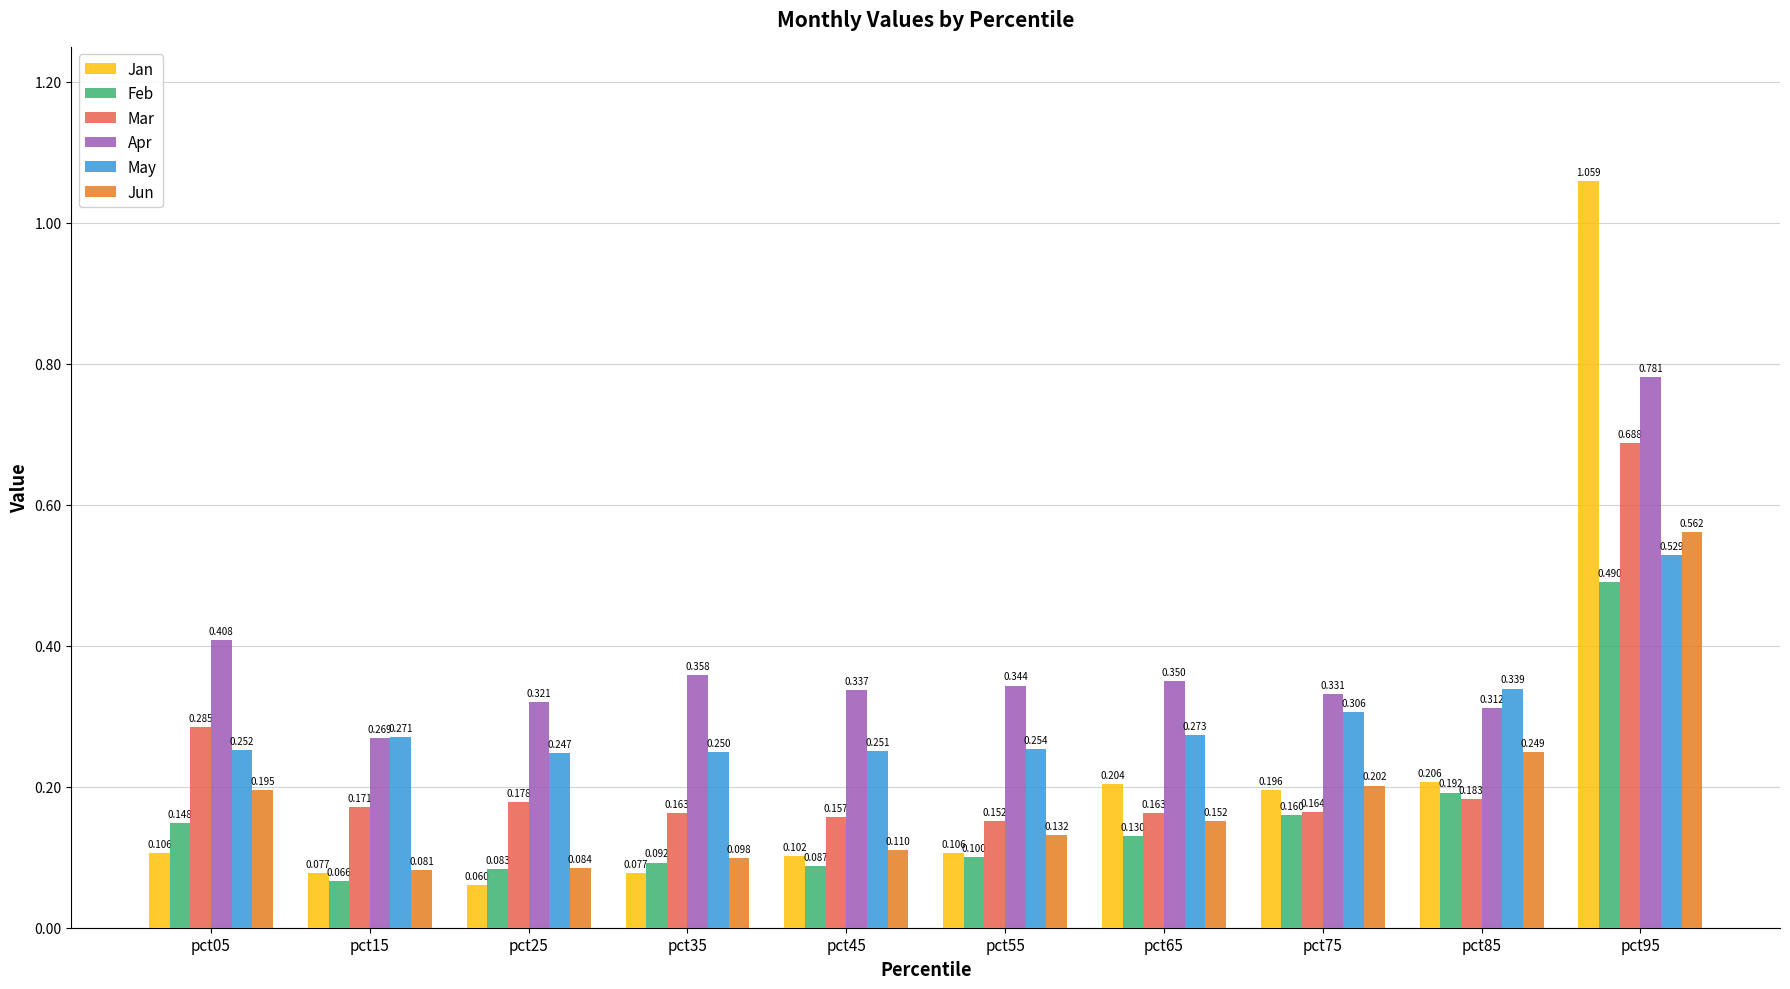

How many groups of bars are there?

10